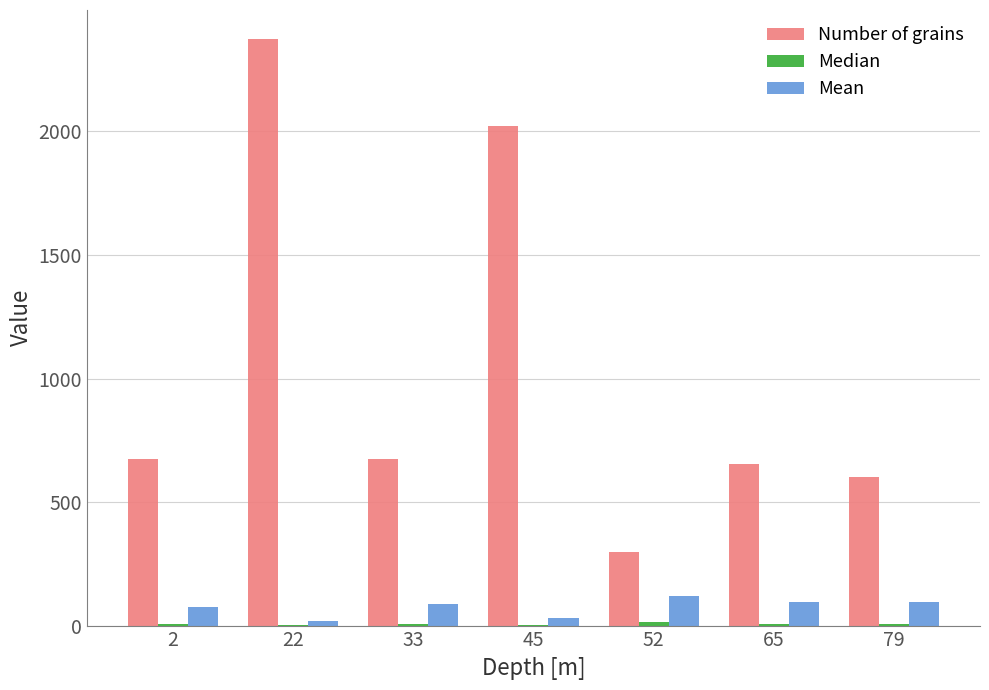

The value of Number of grains at 2 is 673.0. True or false?

True